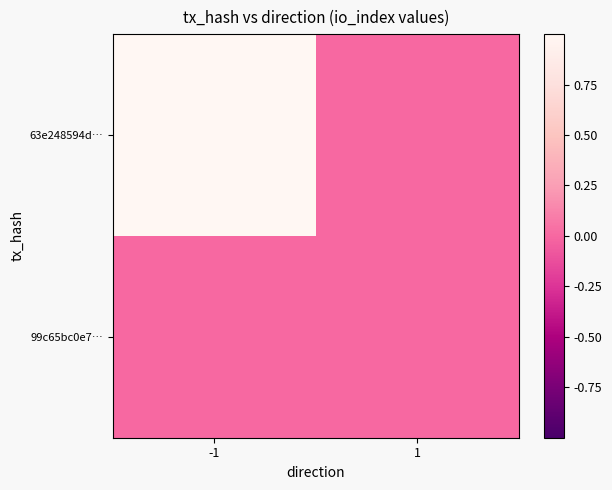

At -1, list the series in order from largest to smallest.

63e248594d…, 99c65bc0e7…